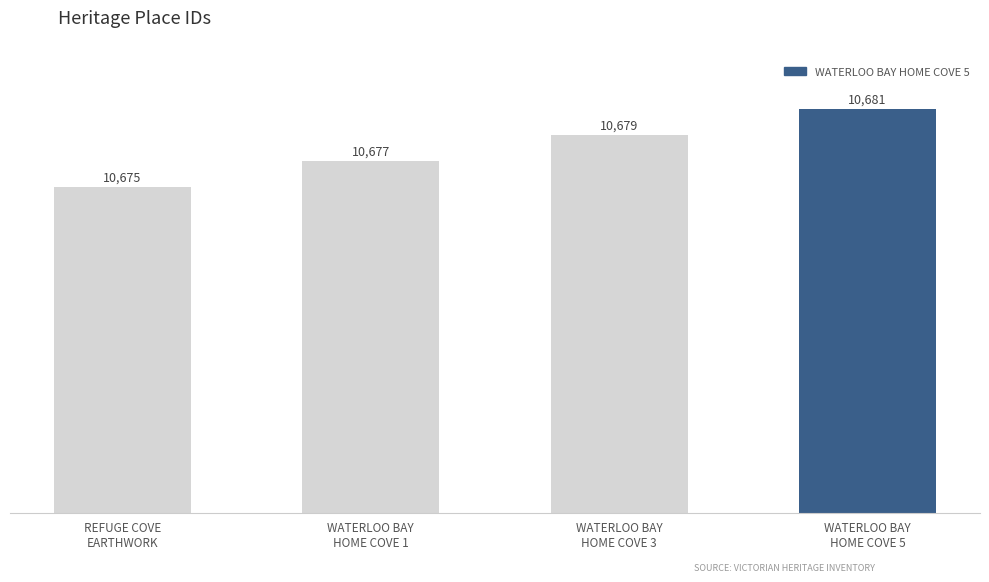

Which has a higher value, REFUGE COVE
EARTHWORK or WATERLOO BAY
HOME COVE 1?

WATERLOO BAY
HOME COVE 1